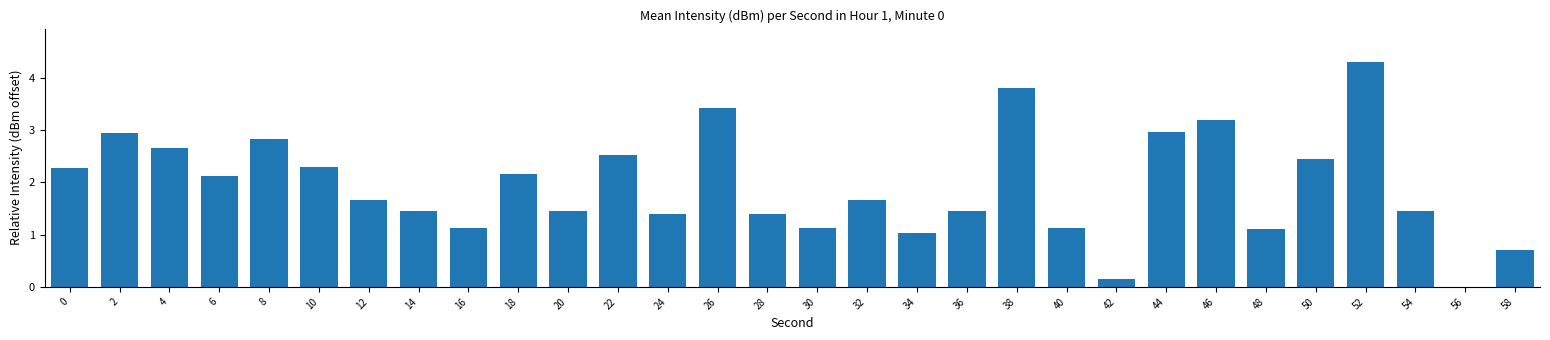

Count the number of data series in this chart.

1